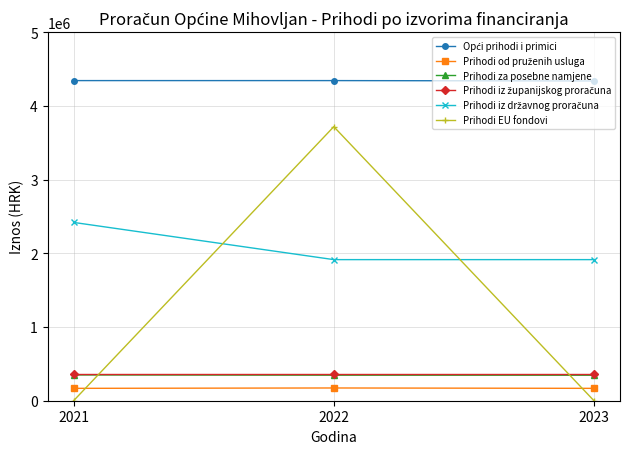

What is the difference between the highest and lowest values at 2022?

4171900.0